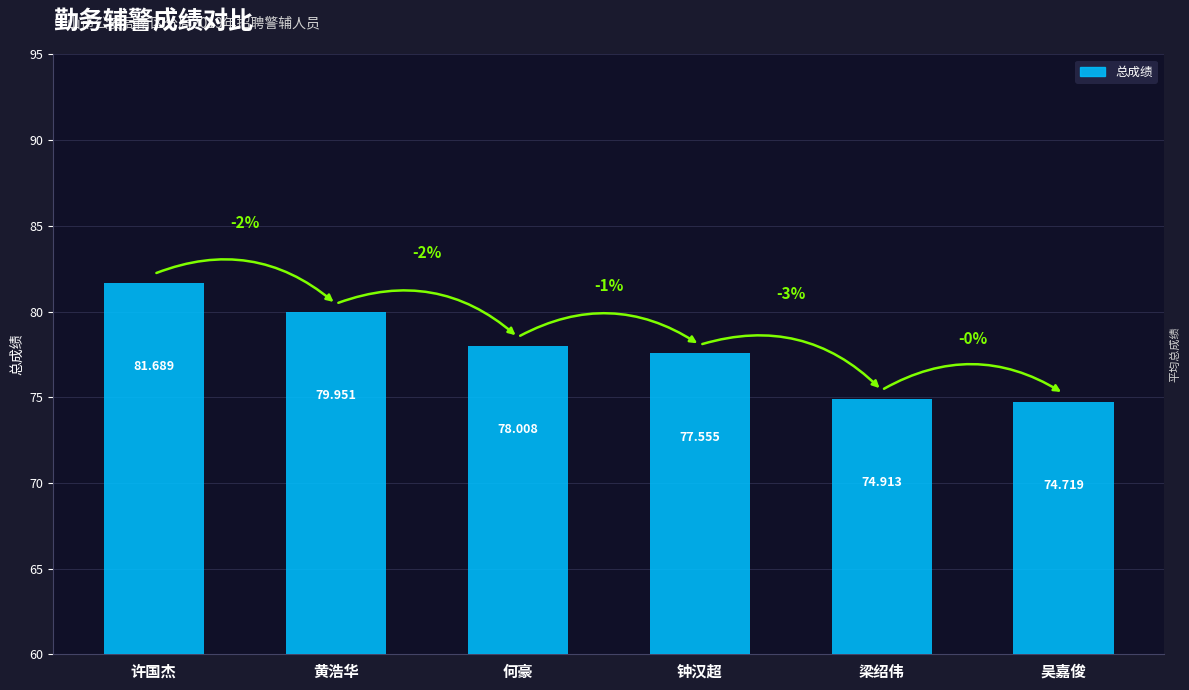

What is the difference between the values at 钟汉超 and 黄浩华?

2.4